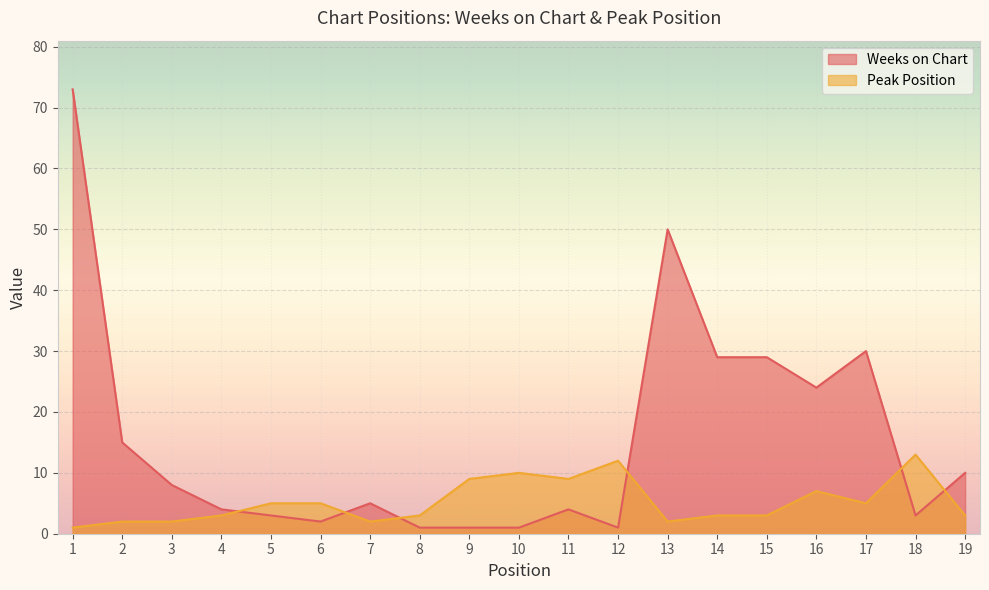

At which category does Weeks on Chart reach its first local valley?

6